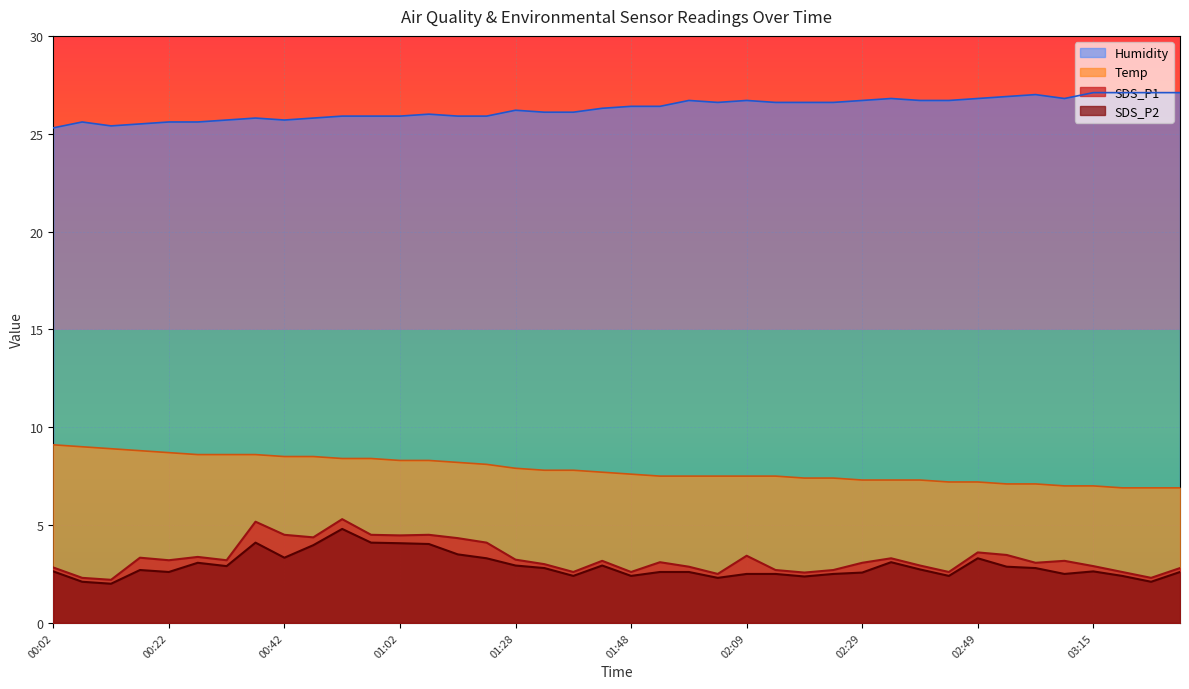

Where is Temp nearest to the value 8?

01:18